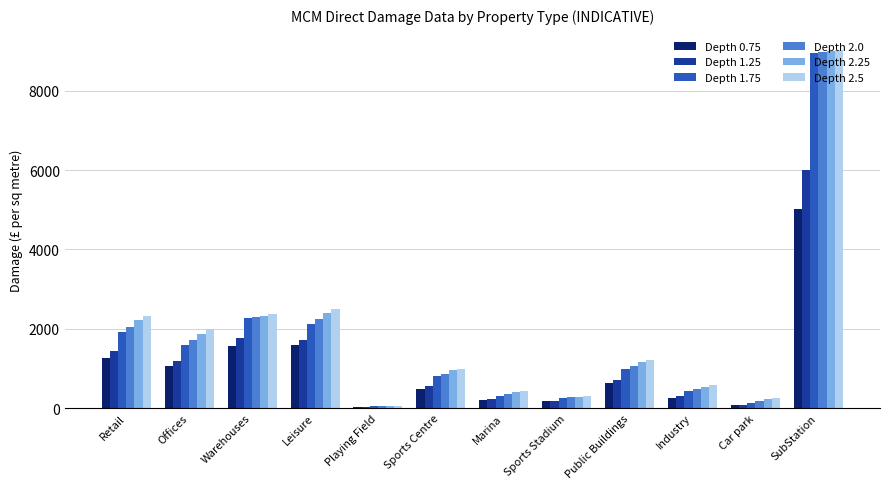

At which label does Depth 1.75 reach its minimum?

Playing Field